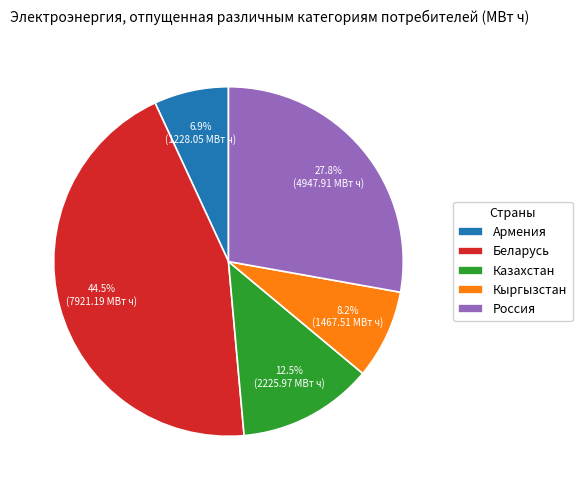

Is there any slice that represents more than half of the pie?

No